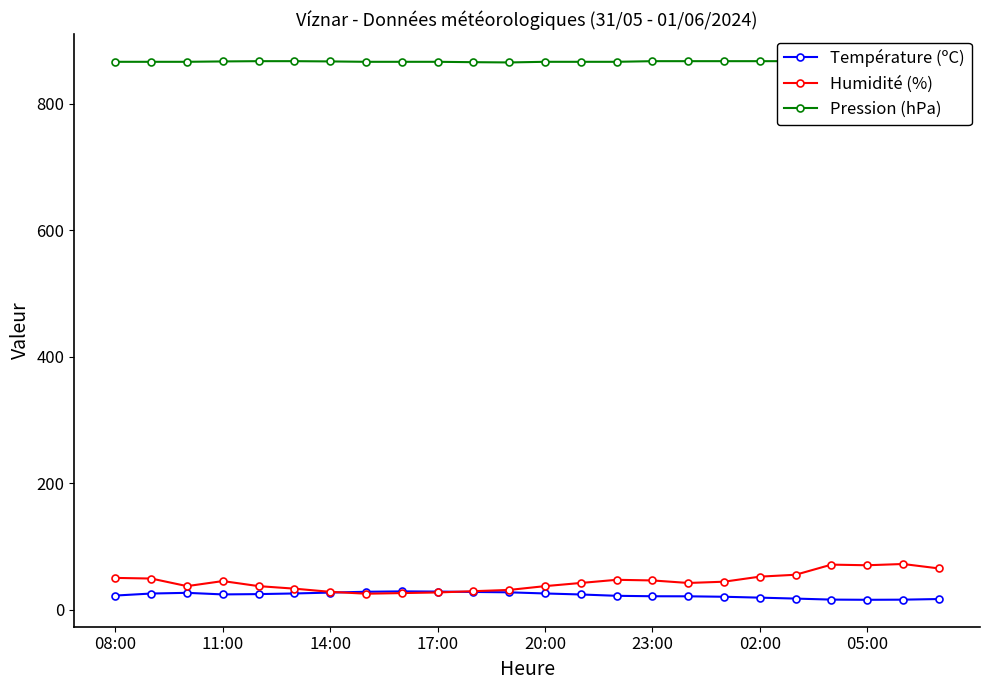

What is the spread (max minus min) of values at 17?

846.8